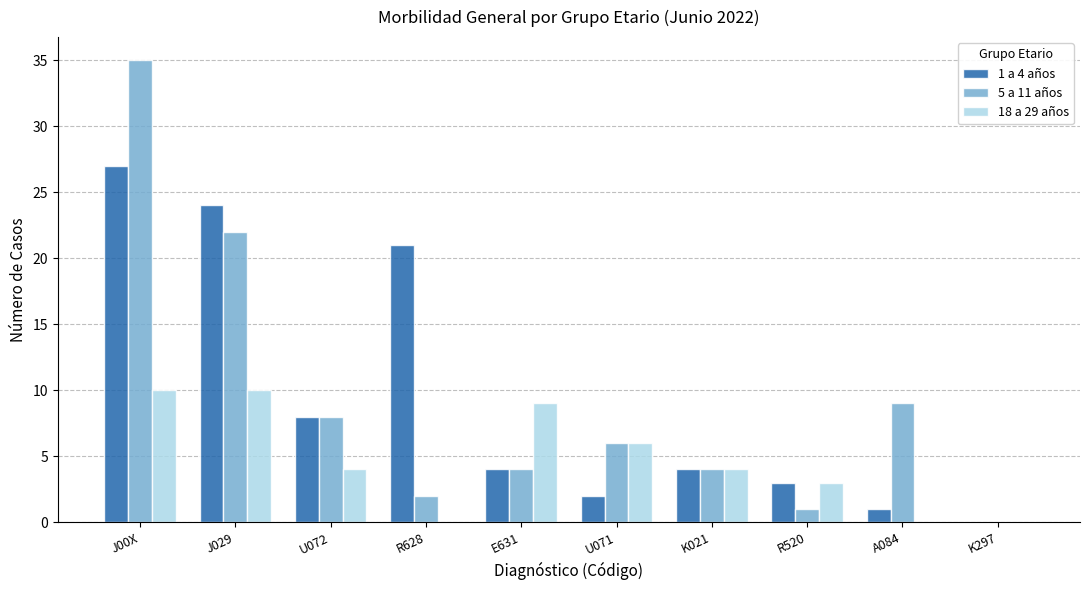

Between J029 and U072, which series saw the biggest shift?

1 a 4 años